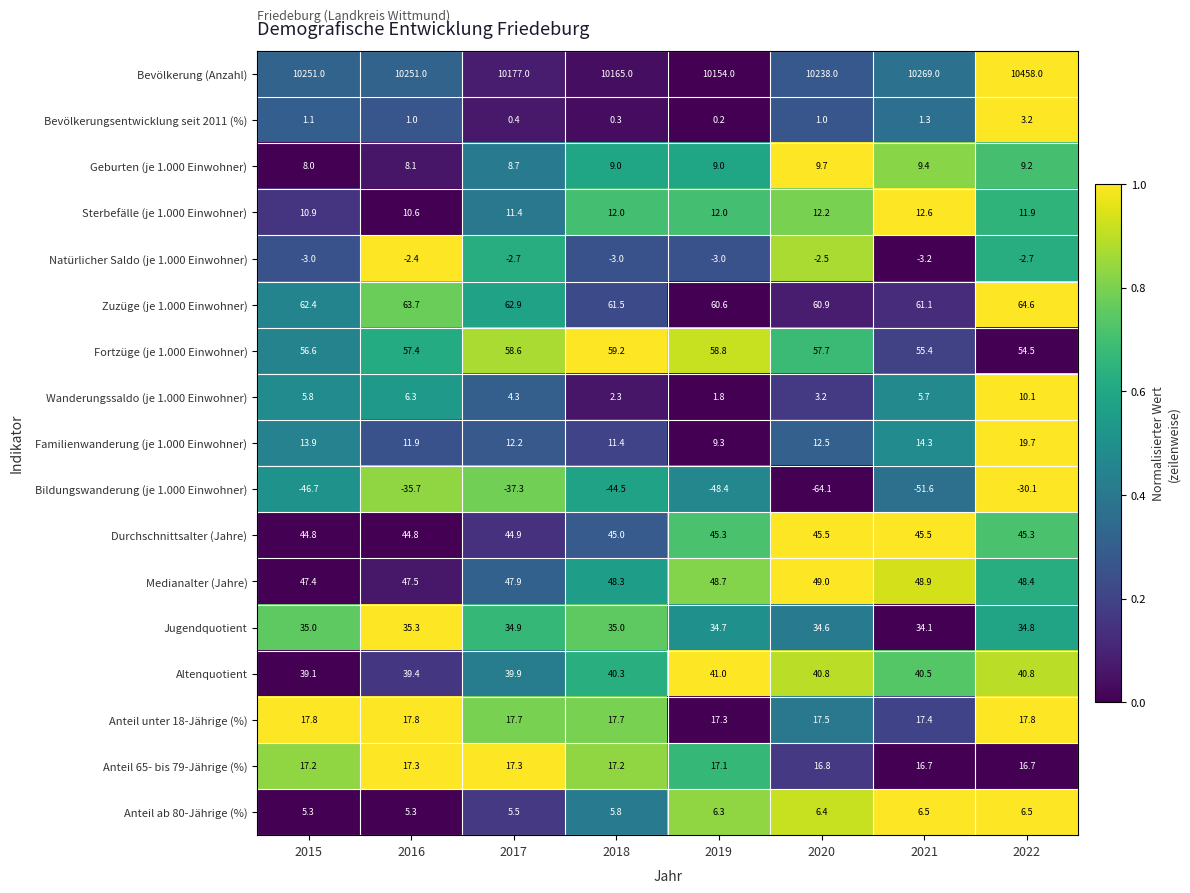

Which series has the widest spread of values?

Bevölkerung (Anzahl)